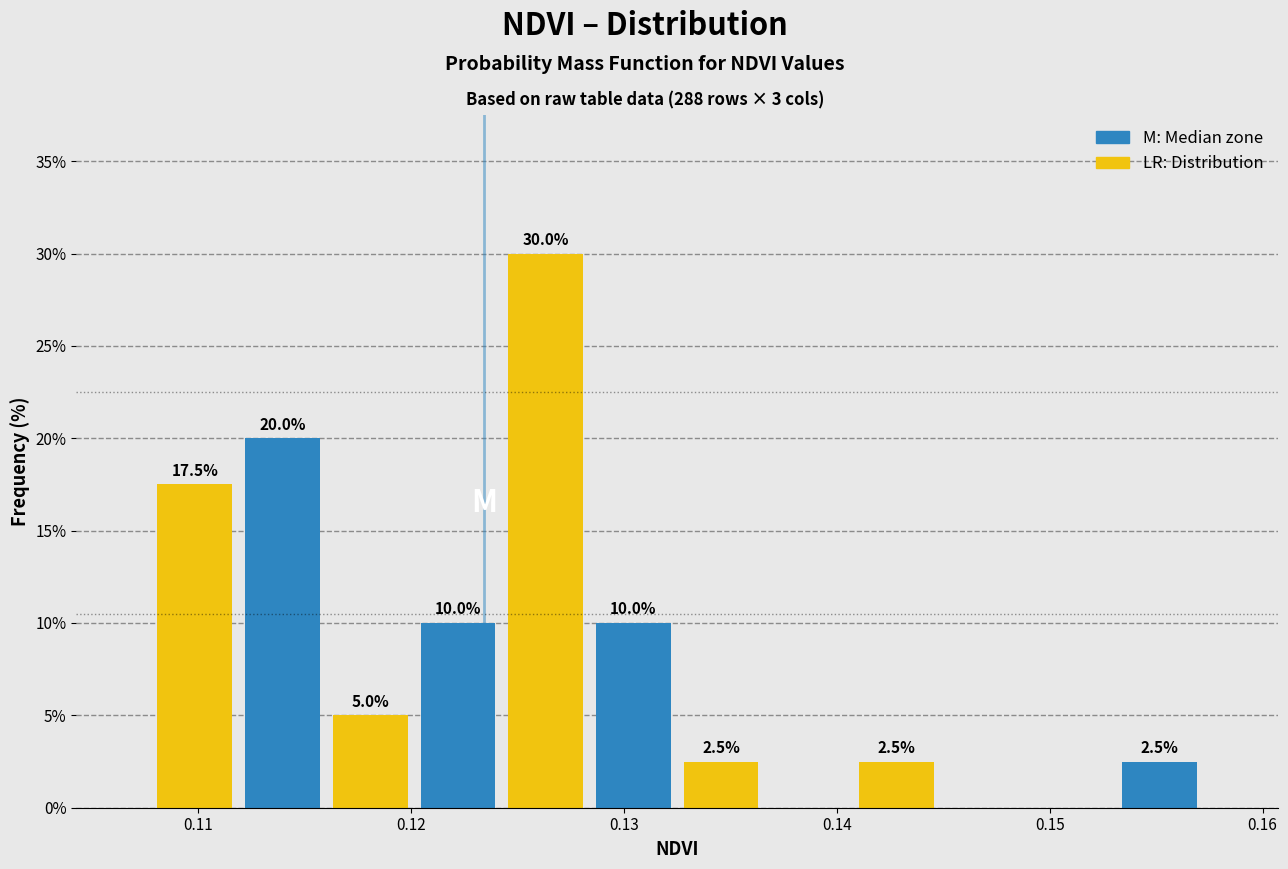

Which range on the x-axis has the tallest bar?

0.124 to 0.128